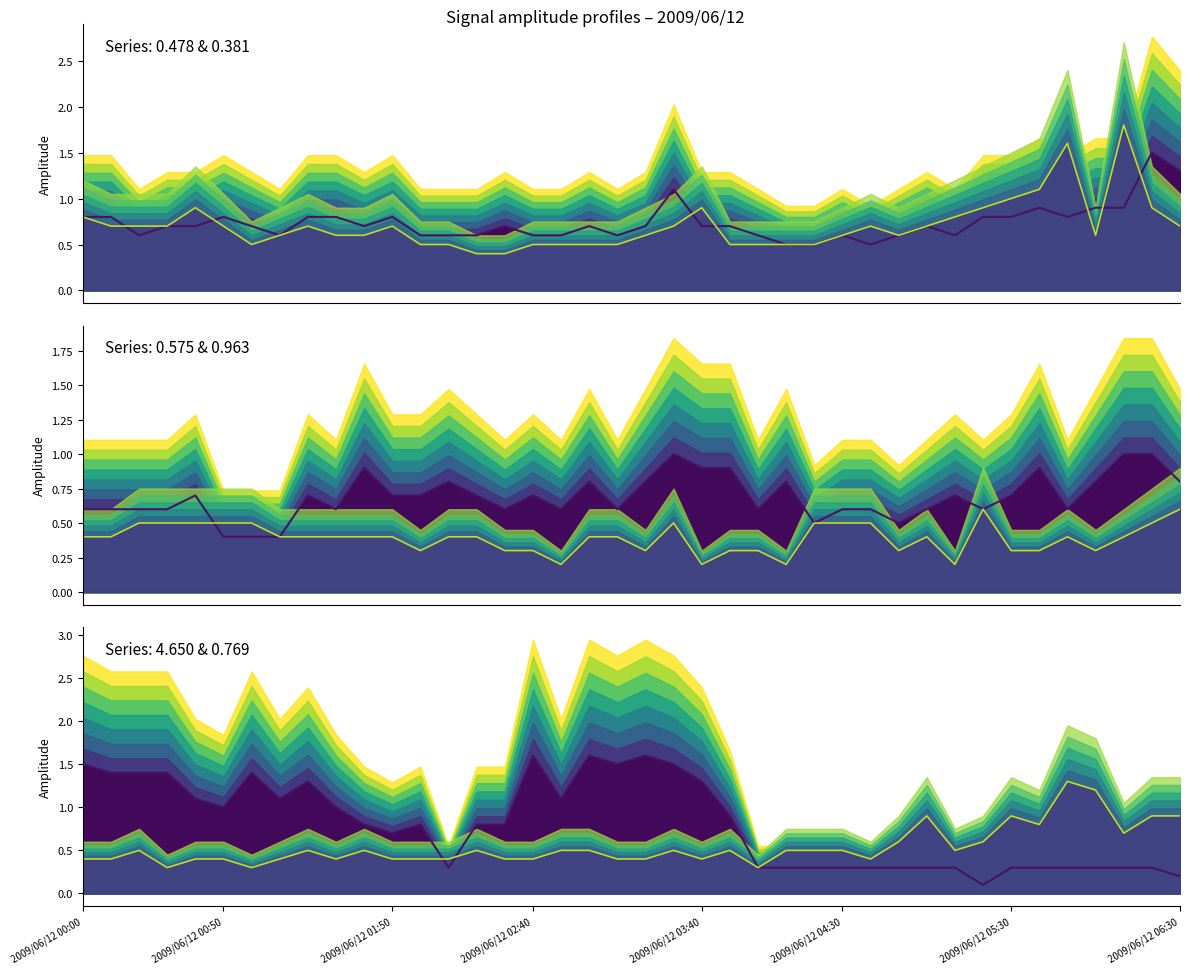

What is the value of the 0.575 point at the 9th from the left?

0.7